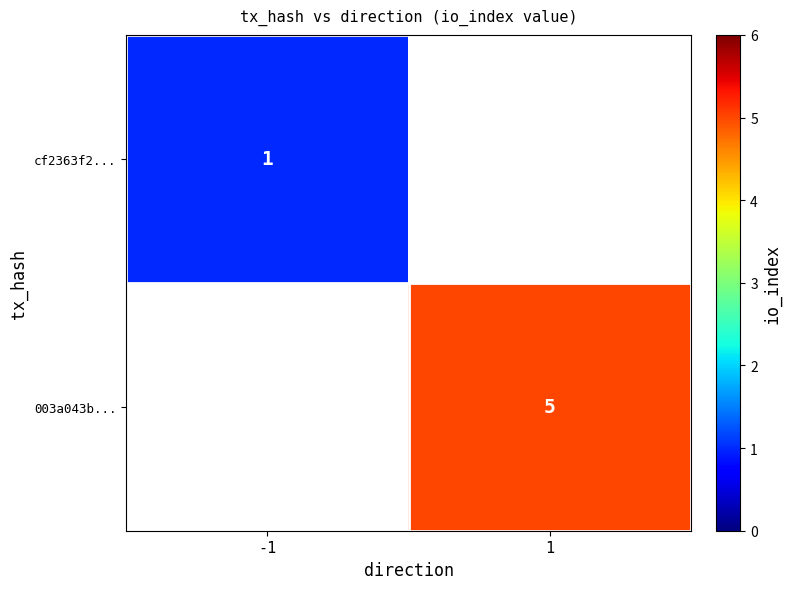

True or false: 003a043b... has a value of 3 at 1.

False